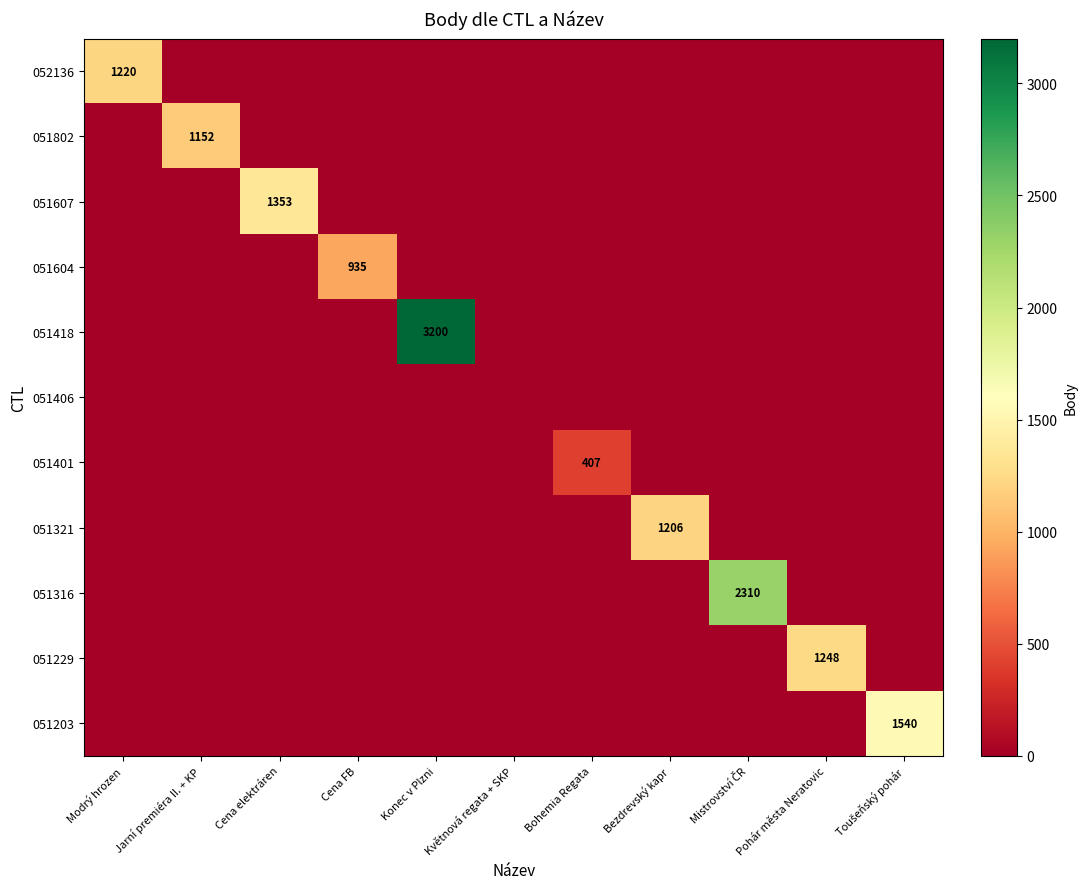

At Pohár města Neratovic, list the series in order from smallest to largest.

052136, 051802, 051607, 051604, 051418, 051406, 051401, 051321, 051316, 051203, 051229